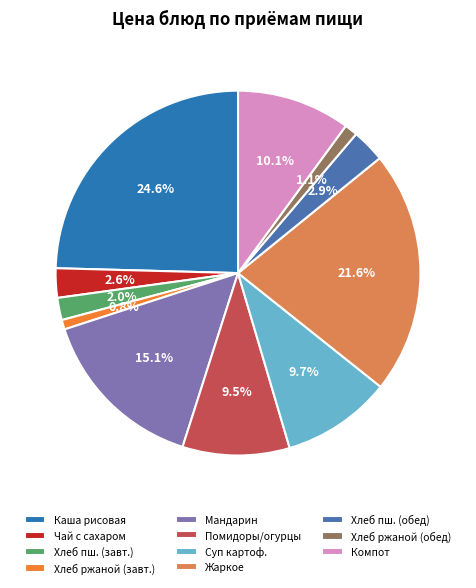

What is the smallest slice in the pie chart?

Хлеб ржаной (завтрак)